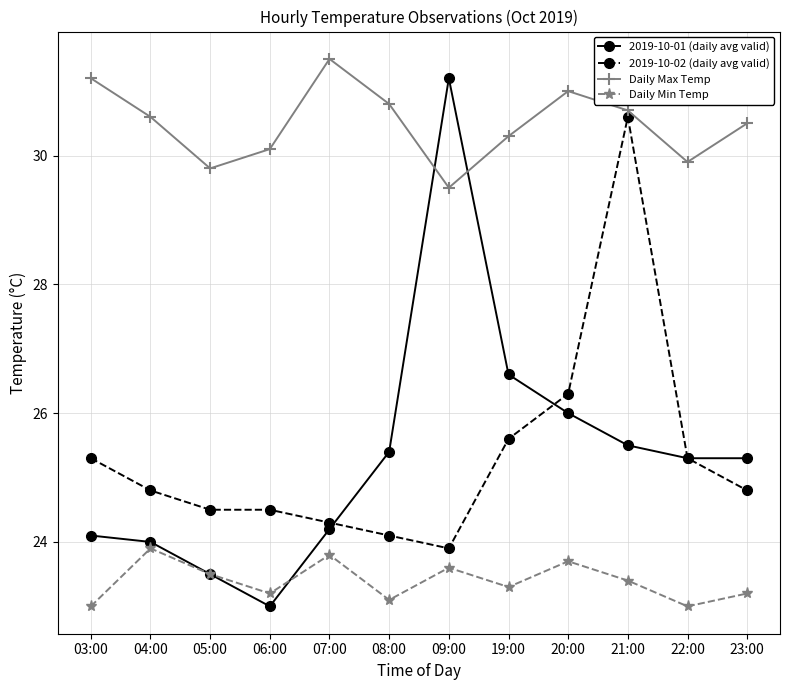

Where is 2019-10-02 (daily avg valid) nearest to the value 27?

20:00